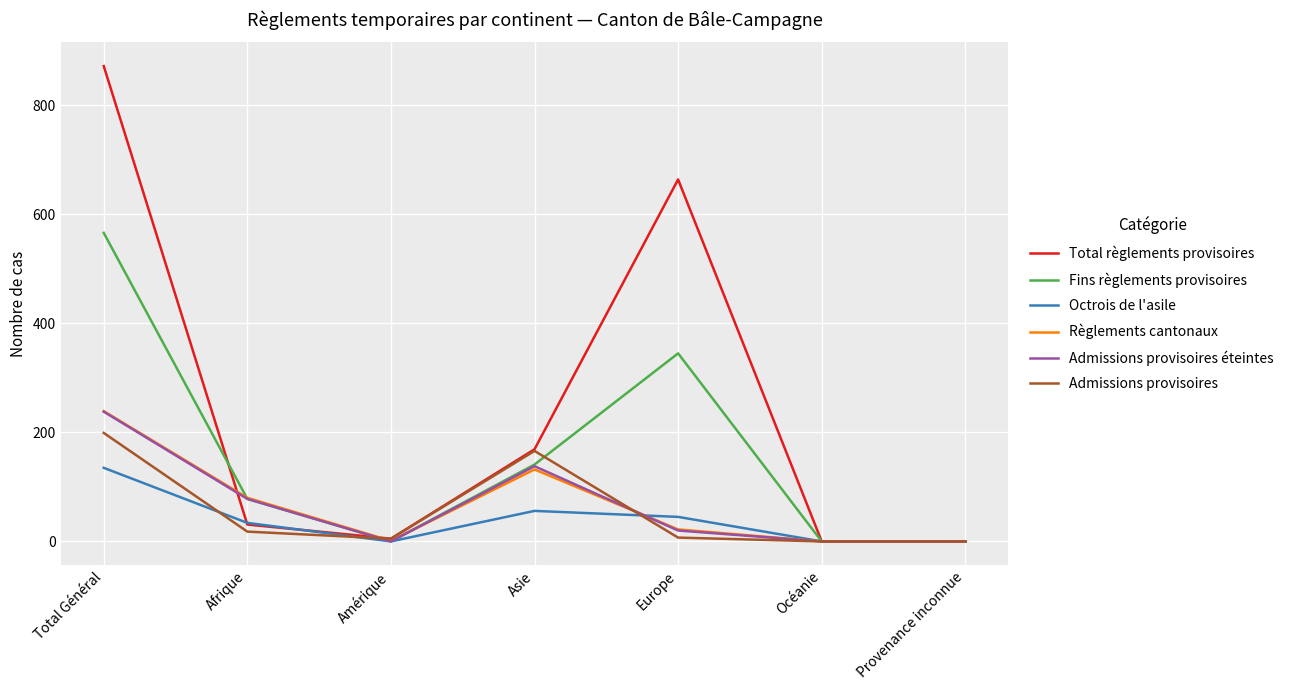

How many series are shown in this chart?

6